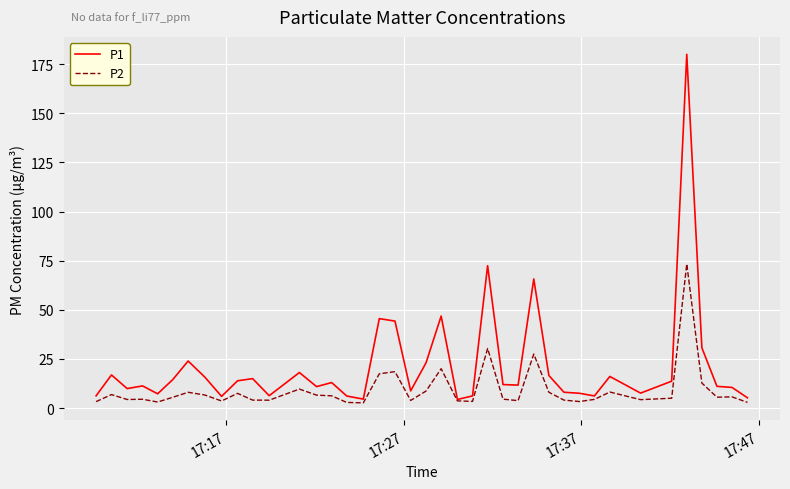

Which series has the largest range (max minus min)?

P1